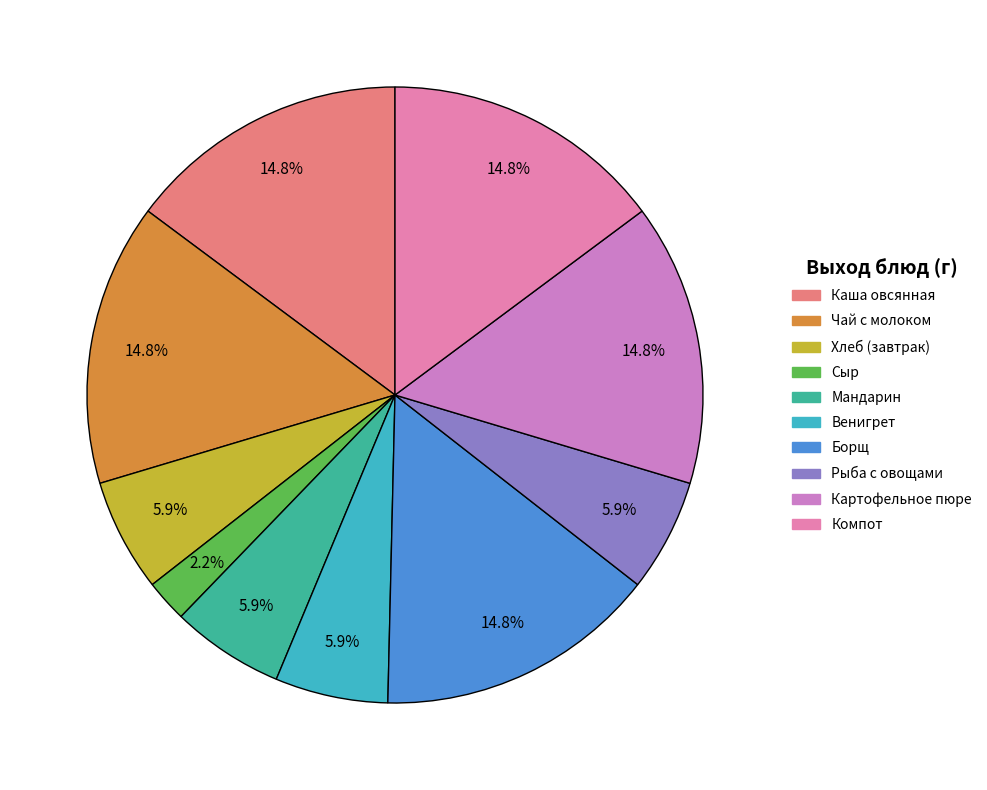

To the nearest percent, what percentage of the pie is Хлеб (завтрак)?

6%